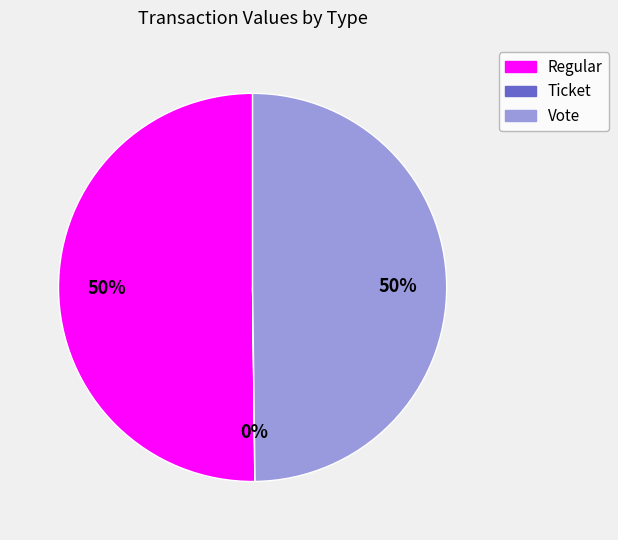

Is it true that Regular is 62% of the pie?

False